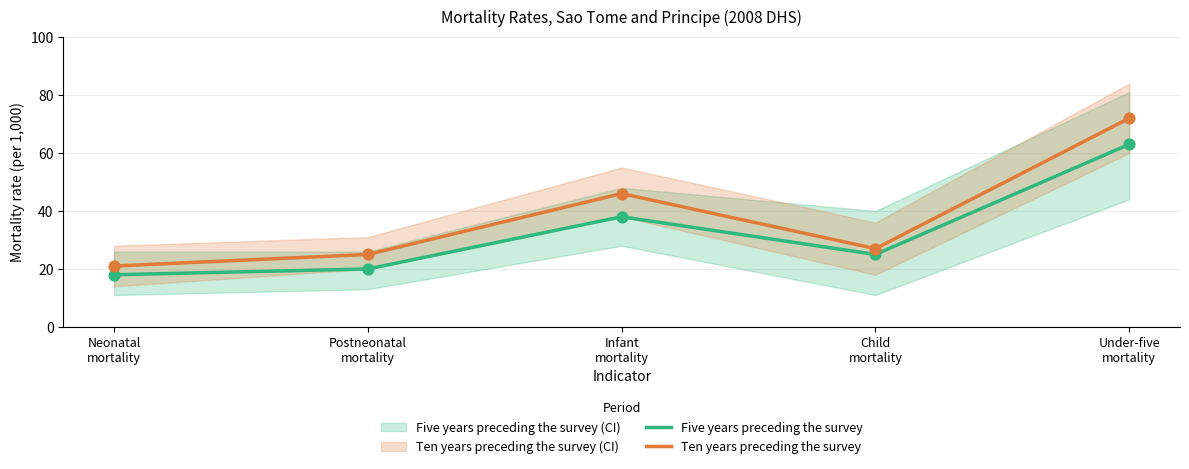

Which series has the largest Y range (max minus min)?

Ten years preceding the survey